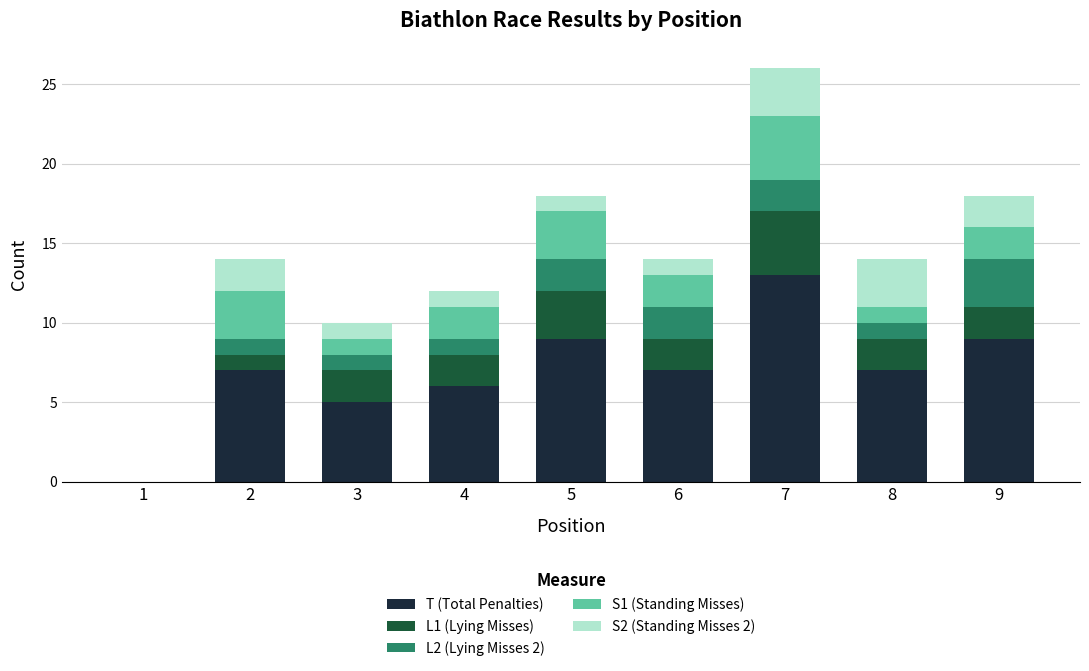

True or false: T (Total Penalties) has a value of 4 at 6.

False